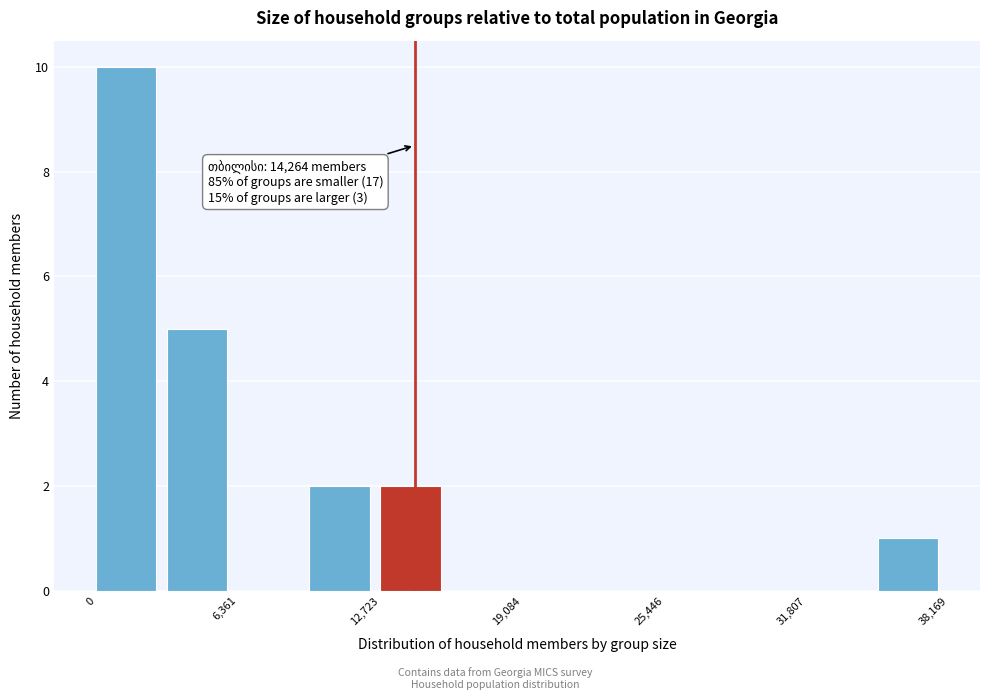

Read against the x-axis, roughly where is the centre of the tallest bar?

1000